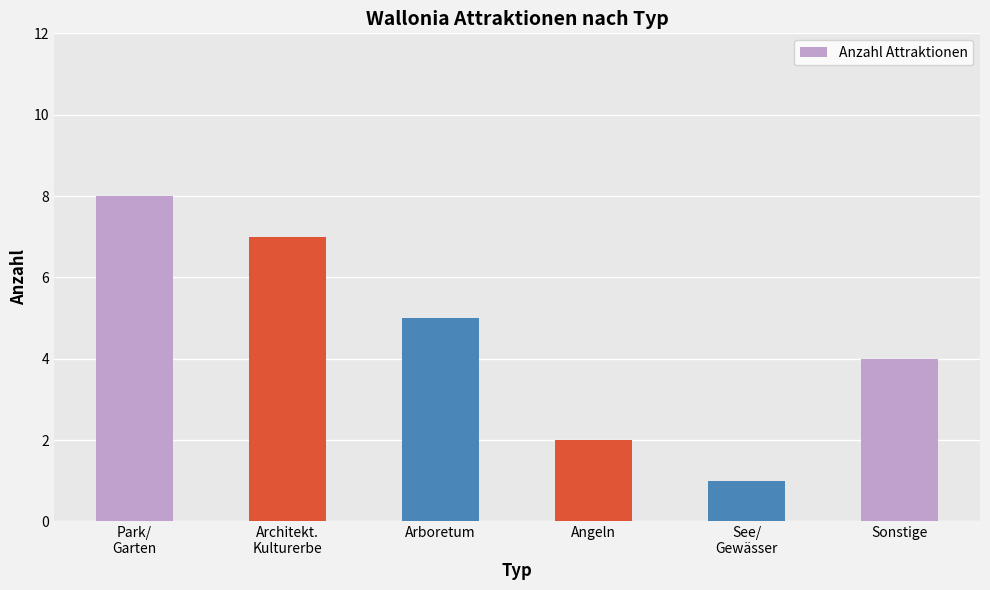

What is the label of the 5th bar from the left?

See/
Gewässer